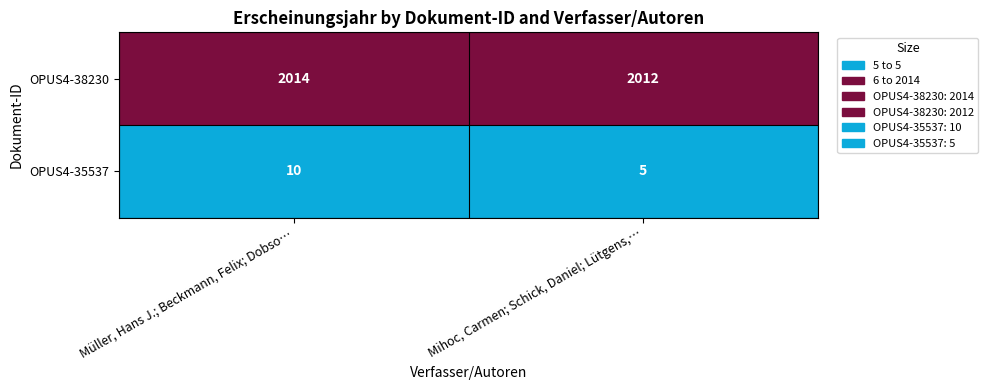

How many data points does each series have?

2